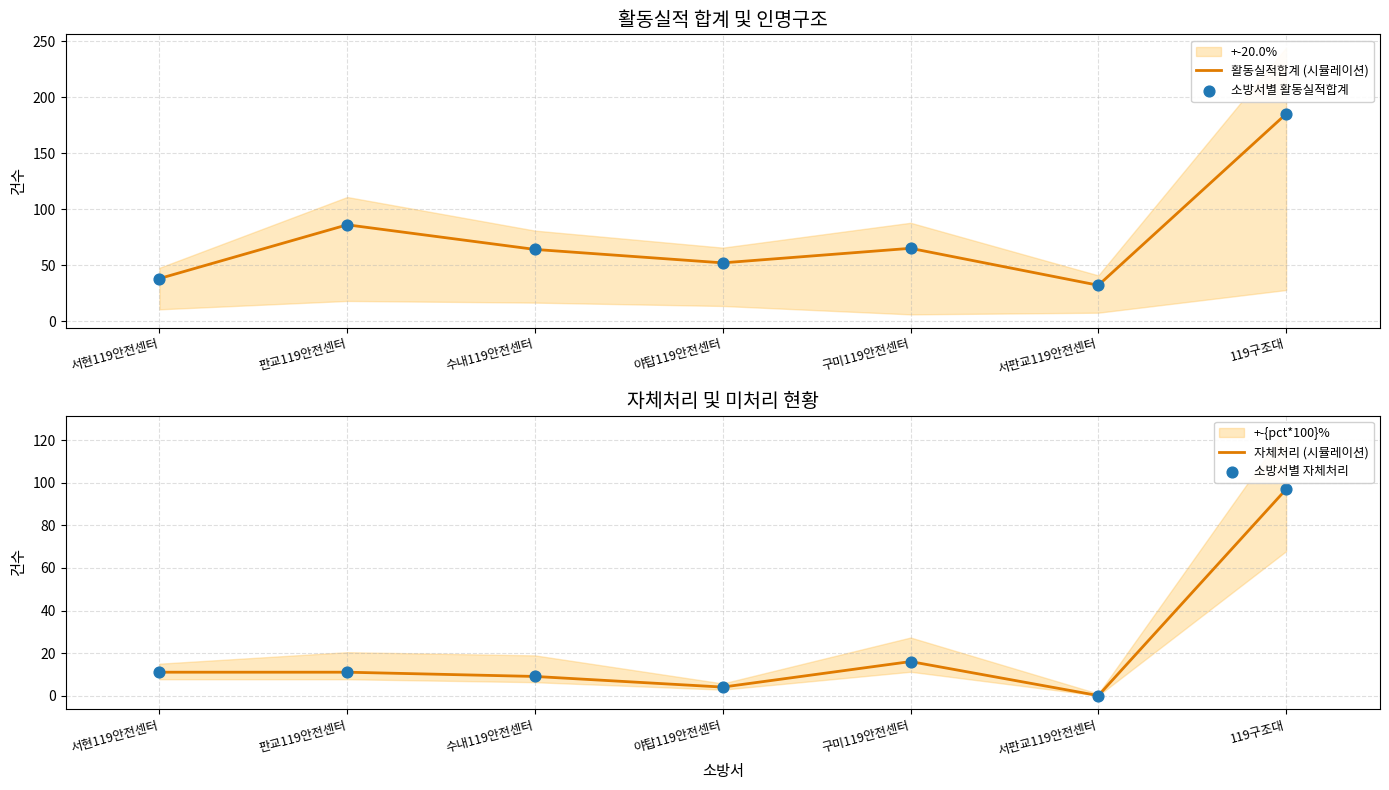

Is it true that 활동실적합계 (시뮬레이션) equals 21 at 서현119안전센터?

False